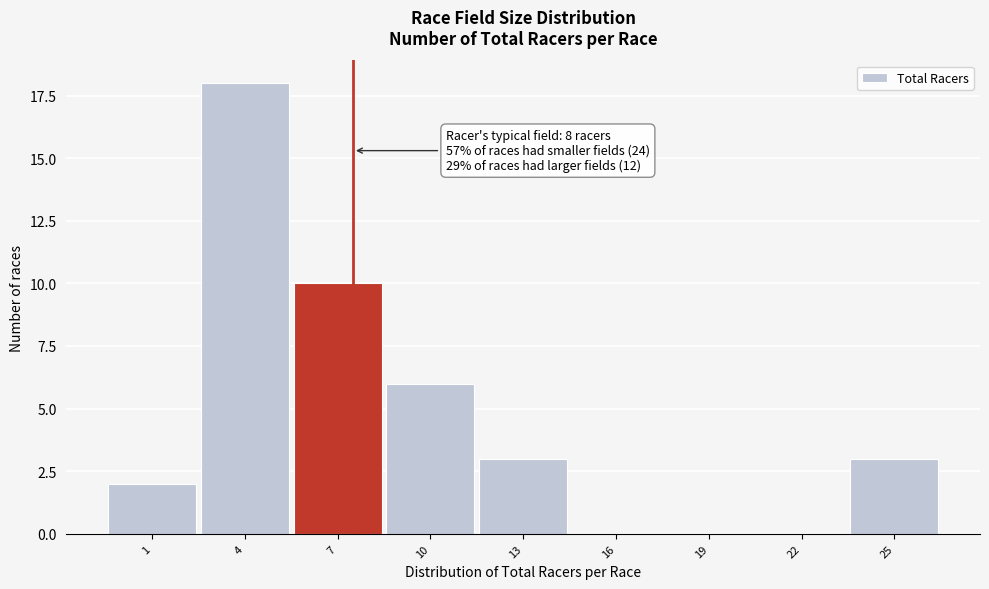

Reading right to left, list all the values displayed in this chart.

25=3	22=0	19=0	16=0	13=3	10=6	7=10	4=18	1=2